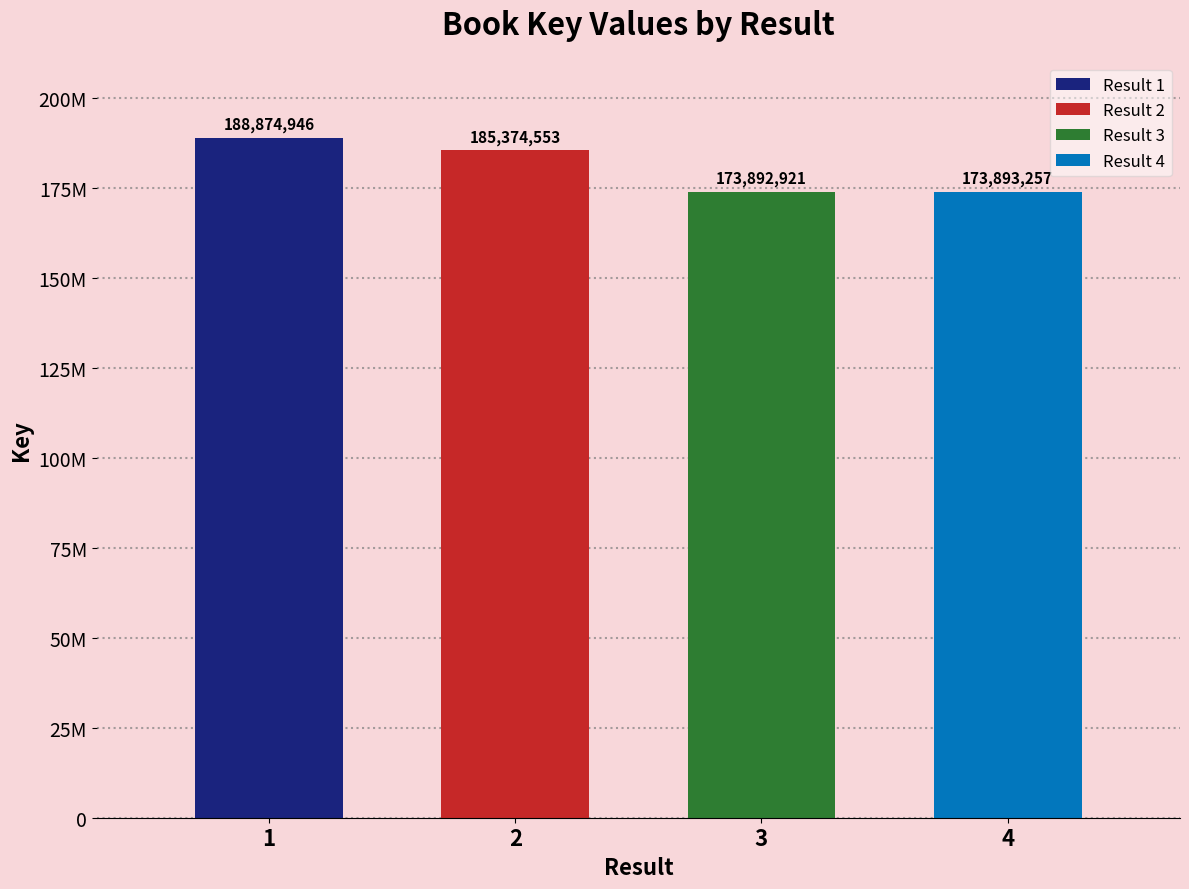

Which label corresponds to the largest value in the chart?

1